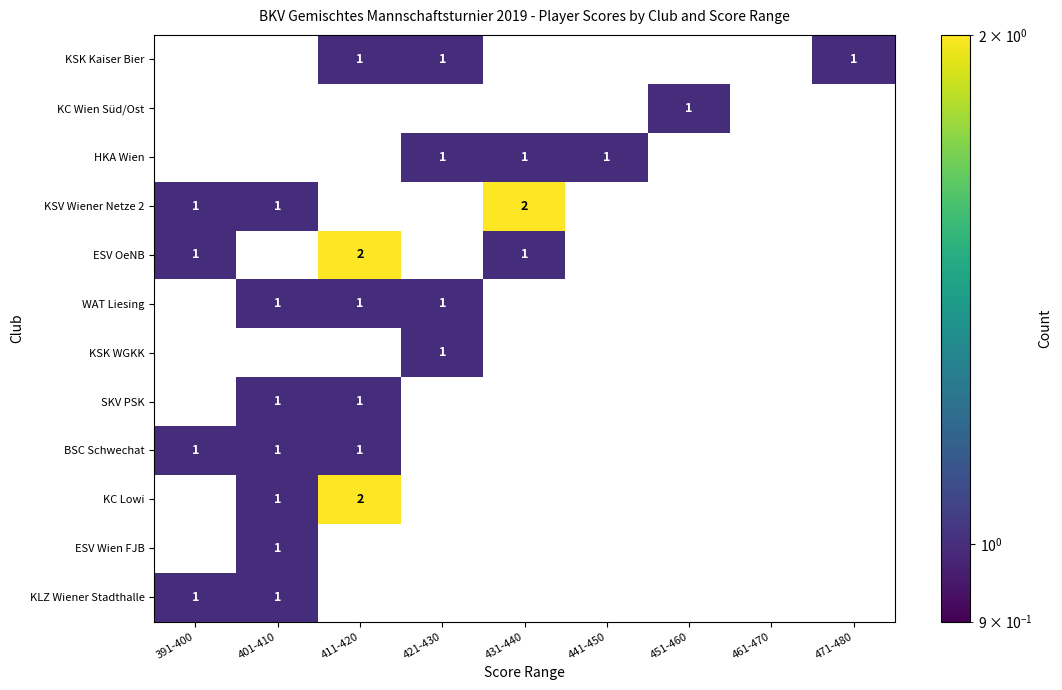

How many series are shown in this chart?

12